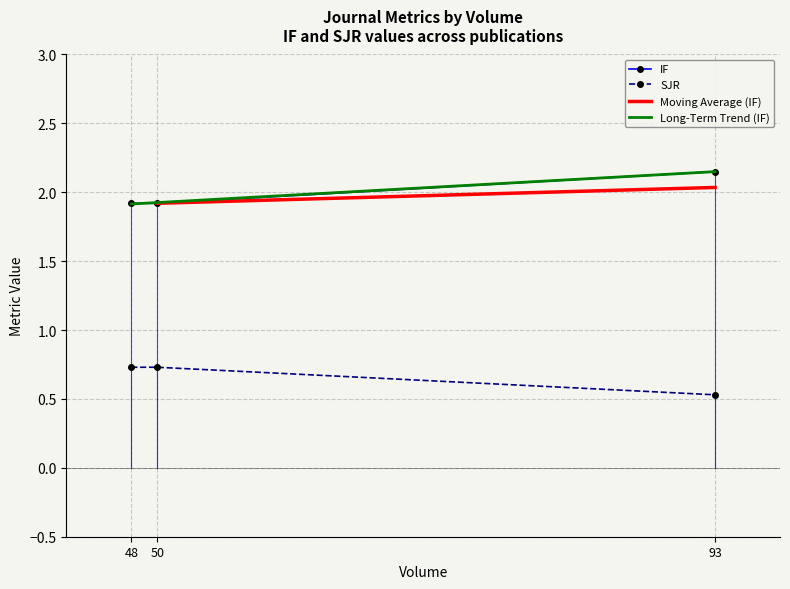

Is the value of SJR at 48 greater than the value of IF at 93?

No